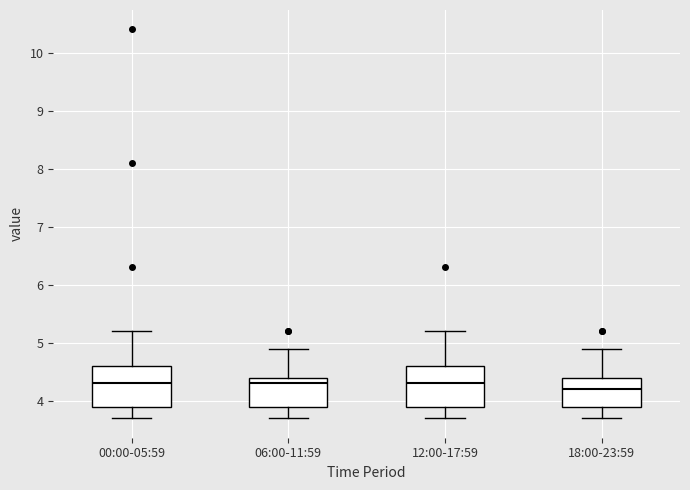

Where is the lower edge of the box for 00:00-05:59 on the y-axis? The values are not printed on the chart, so give them approximately, as read against the axis.

3.9